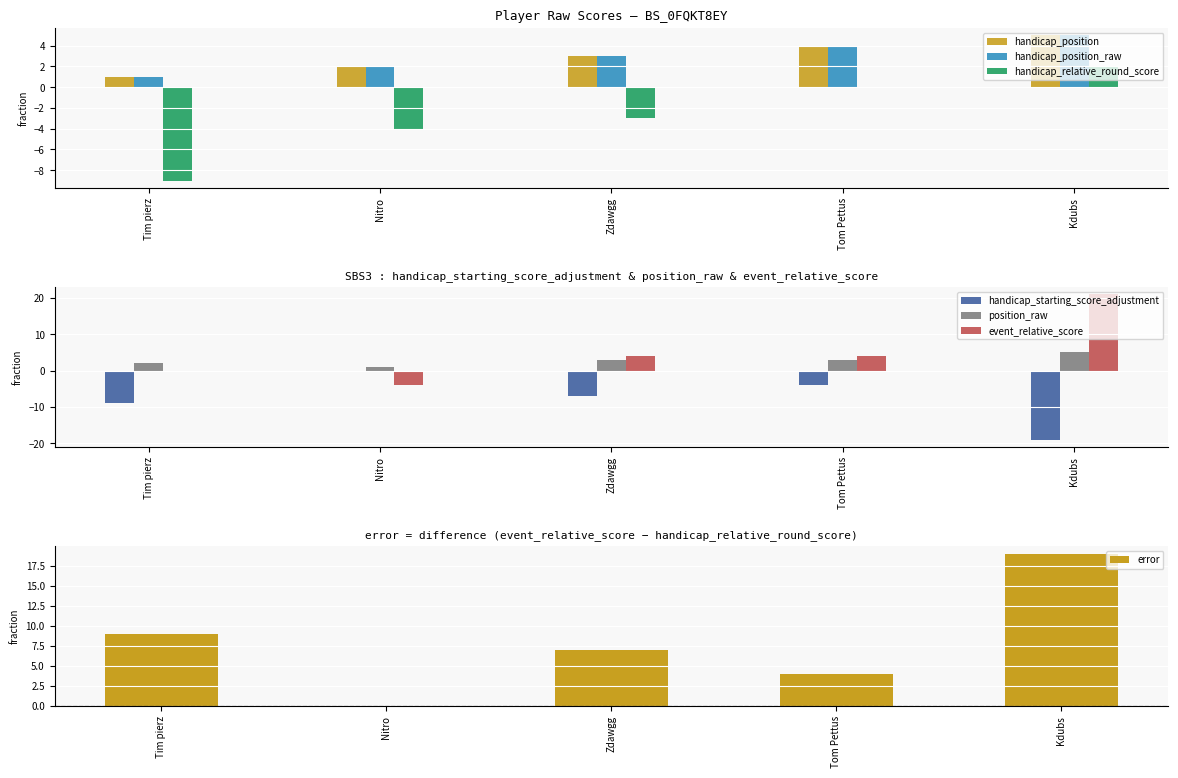

Is the value of position_raw at Kdubs greater than the value of handicap_starting_score_adjustment at Kdubs?

Yes